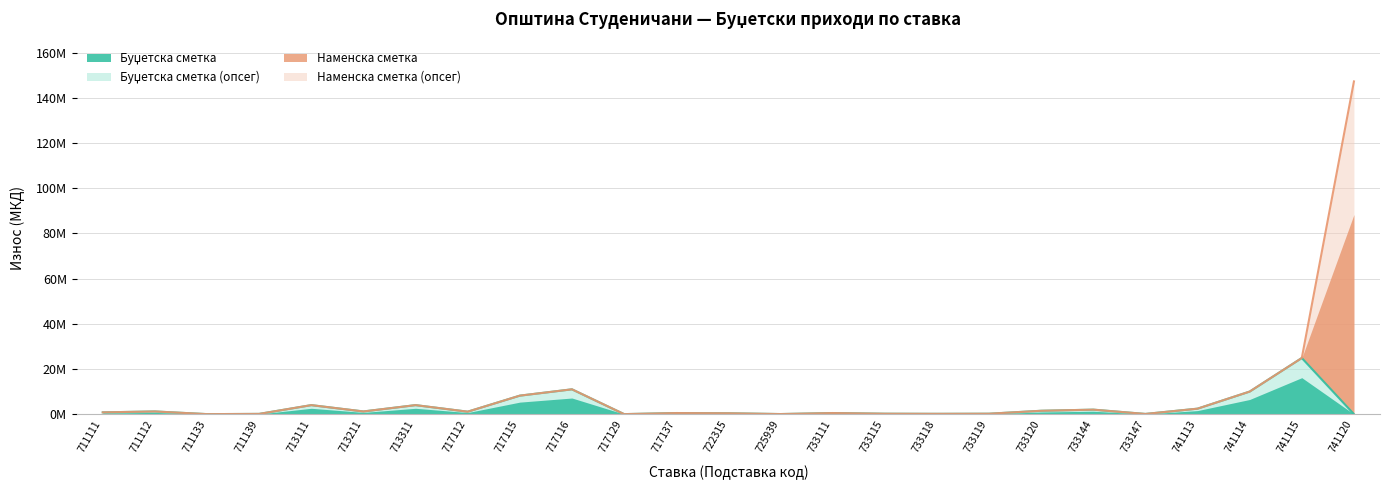

At which category is the sum across all series the highest?

741120